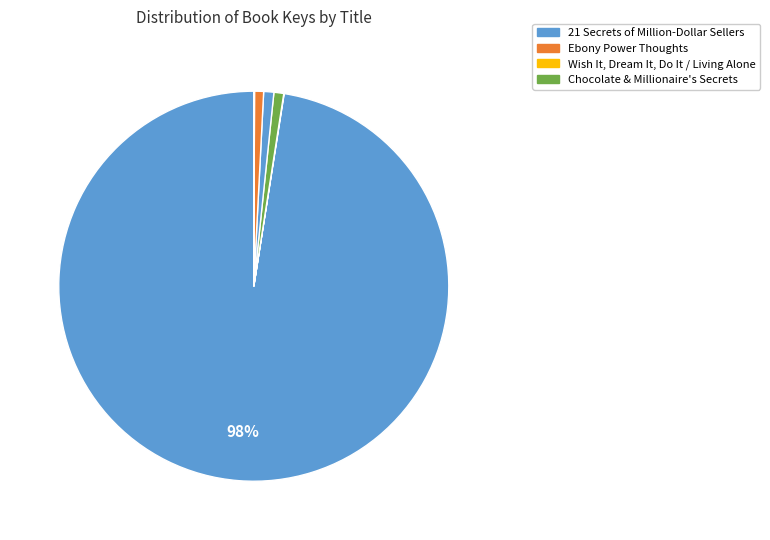

Which category has the biggest portion of the pie?

21 Secrets of Million-Dollar Sellers